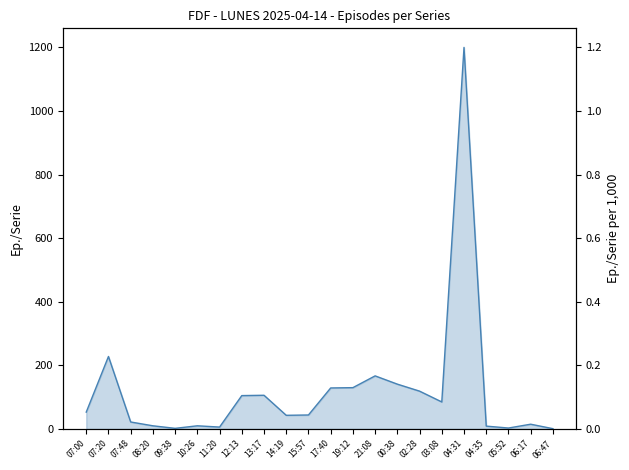

True or false: there are more than 1 points higher than both neighbors.

True